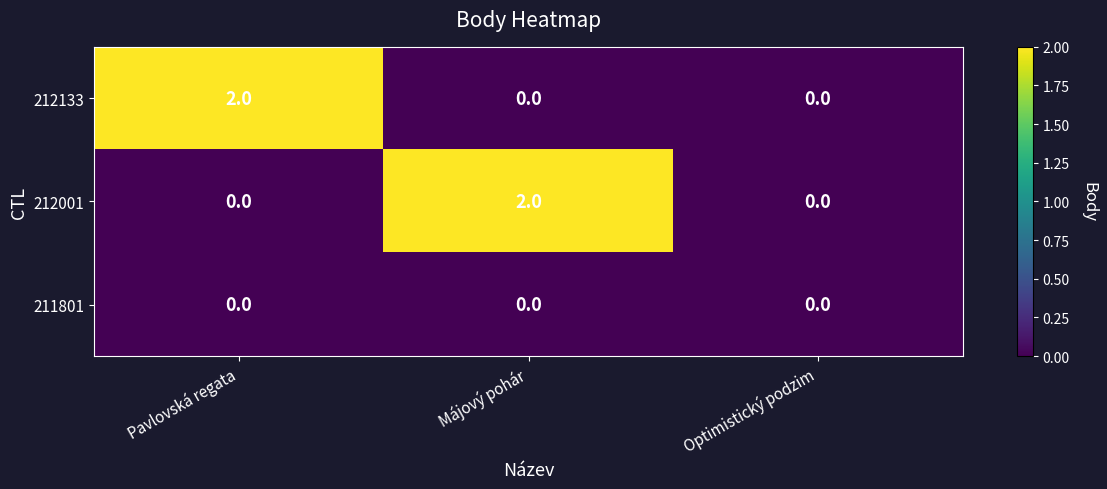

Between Májový pohár and Optimistický podzim, which series saw the biggest shift?

212001